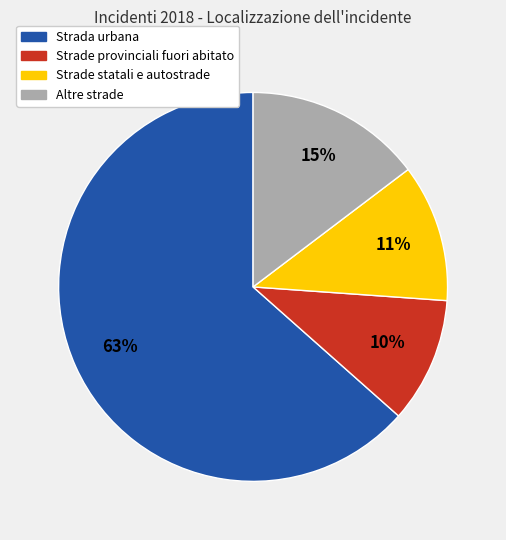

Is the sum of Strade statali e autostrade and Altre strade greater than half?

No